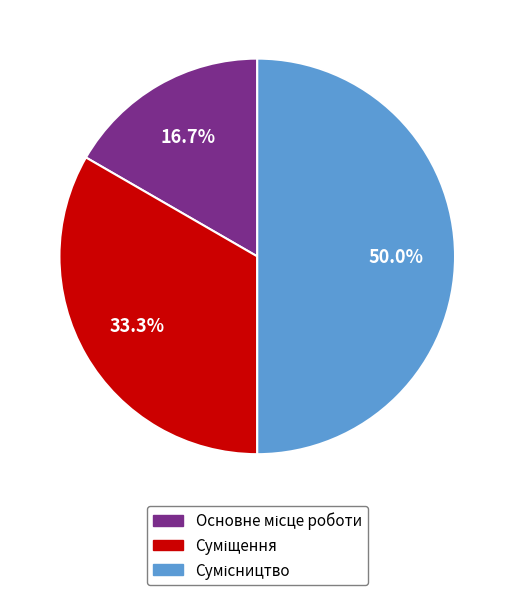

Which slice is the largest?

Сумісництво